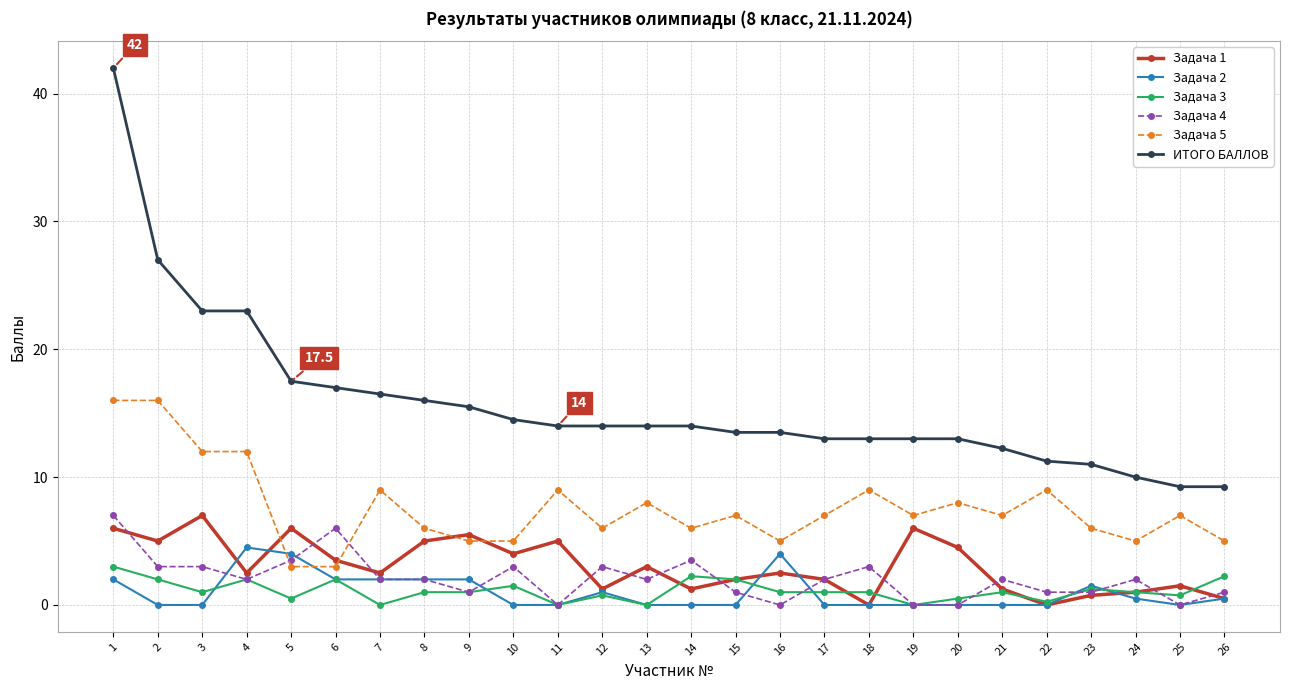

What is the difference between the ИТОГО БАЛЛОВ values at 13 and 2?

13.0